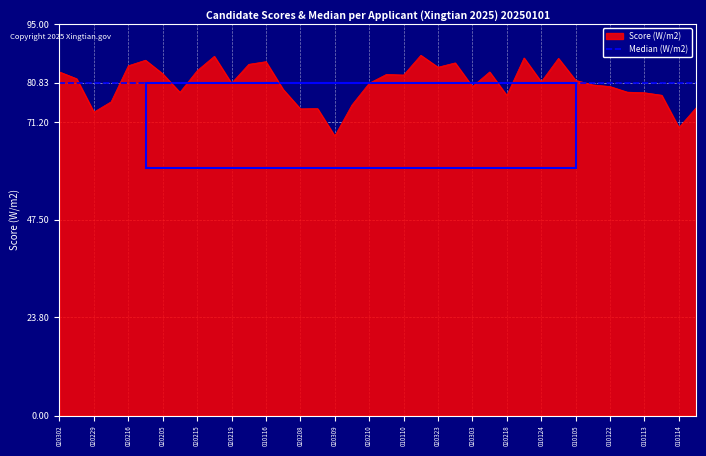

List the series in order of their peak value, highest first.

Score (W/m2), Median (W/m2)